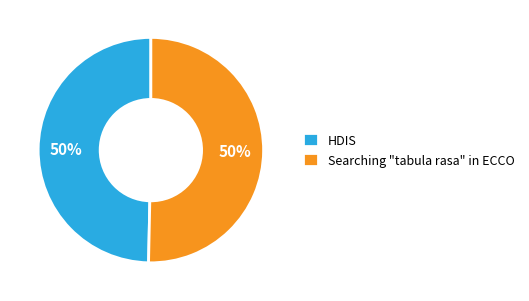

How many segments does this pie chart have?

2